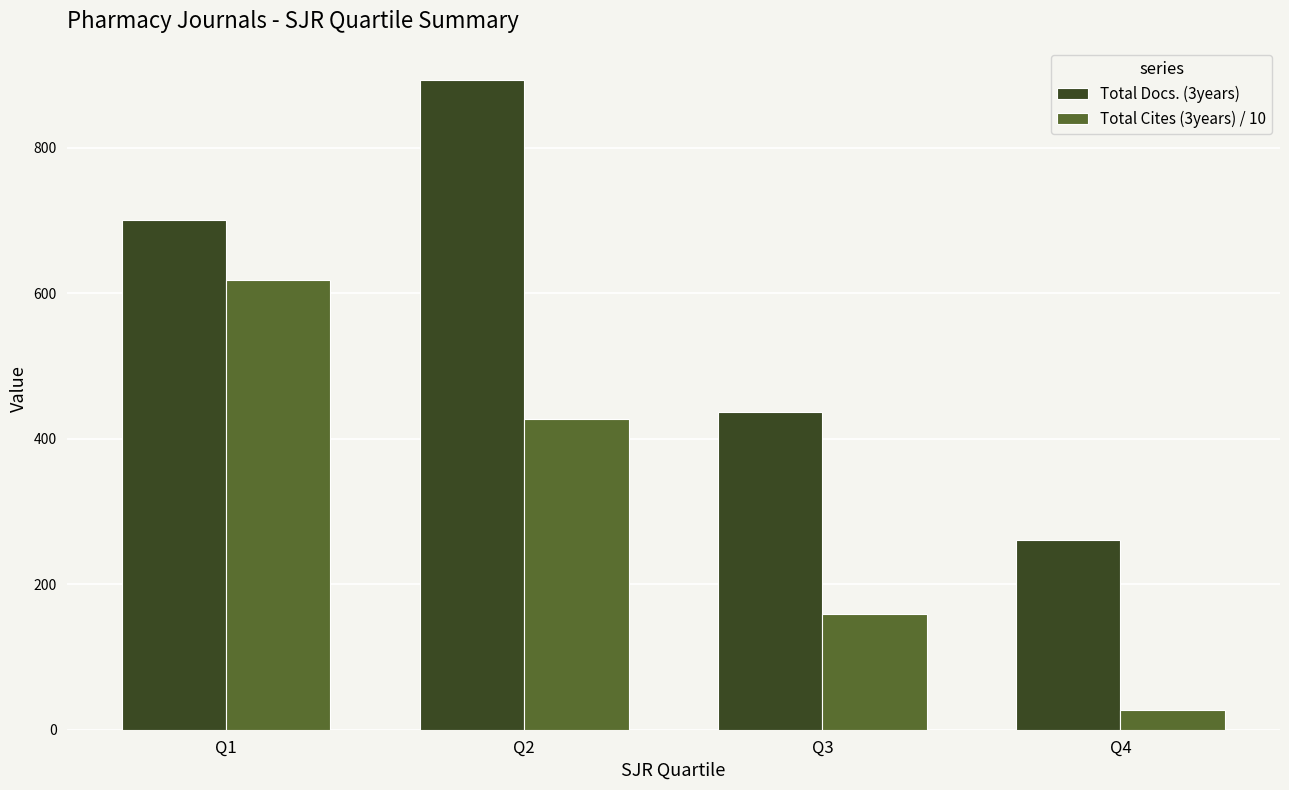

Reading left to right, what are all the values shown in this chart?

Total Docs. (3years): 700.0	893.0	437.0	261.0
Total Cites (3years) / 10: 618.5	426.6	158.7	27.6